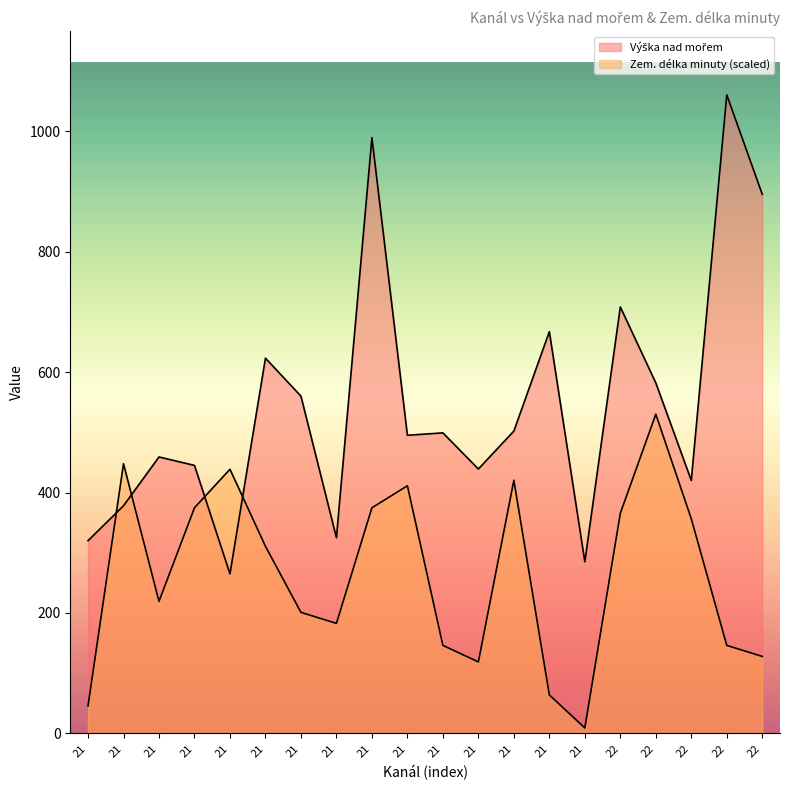

What is the sum of all Výška nad mořem values?

10916.0